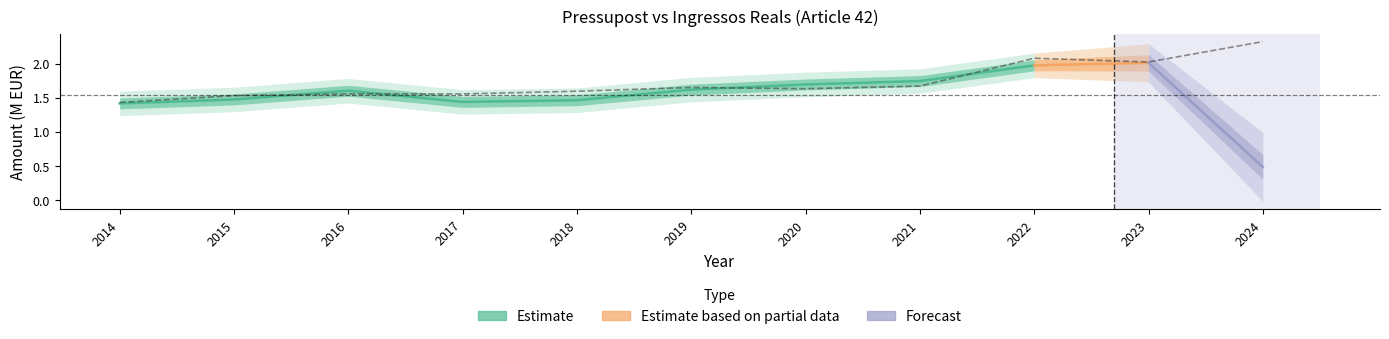

What is the difference between the maximum and second lowest values?

0.8